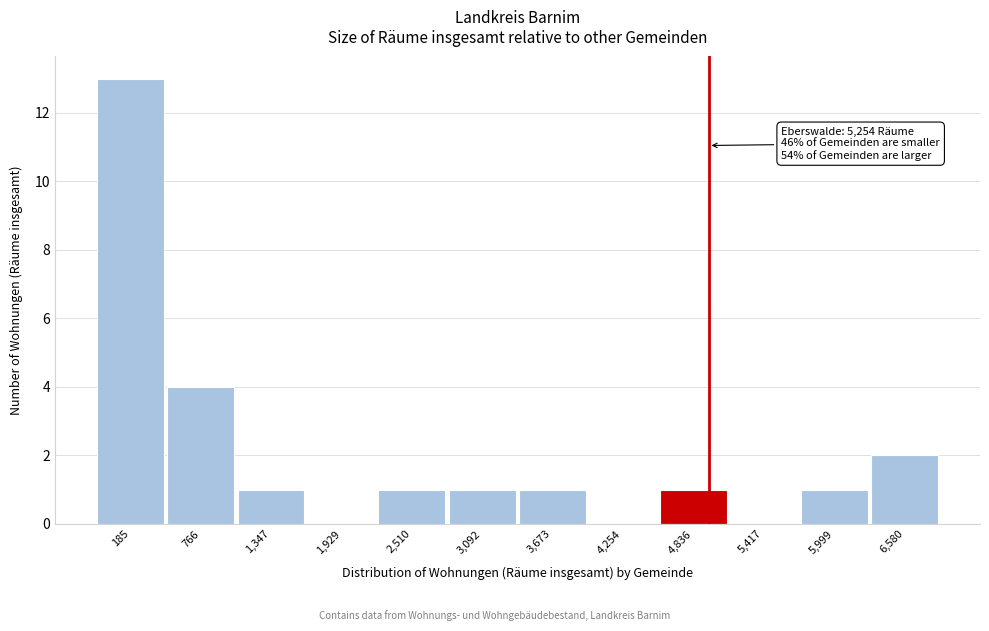

Reading left to right, extract all data points from this chart.

185=13	766=4	1,347=1	1,929=0	2,510=1	3,092=1	3,673=1	4,254=0	4,836=1	5,417=0	5,999=1	6,580=2